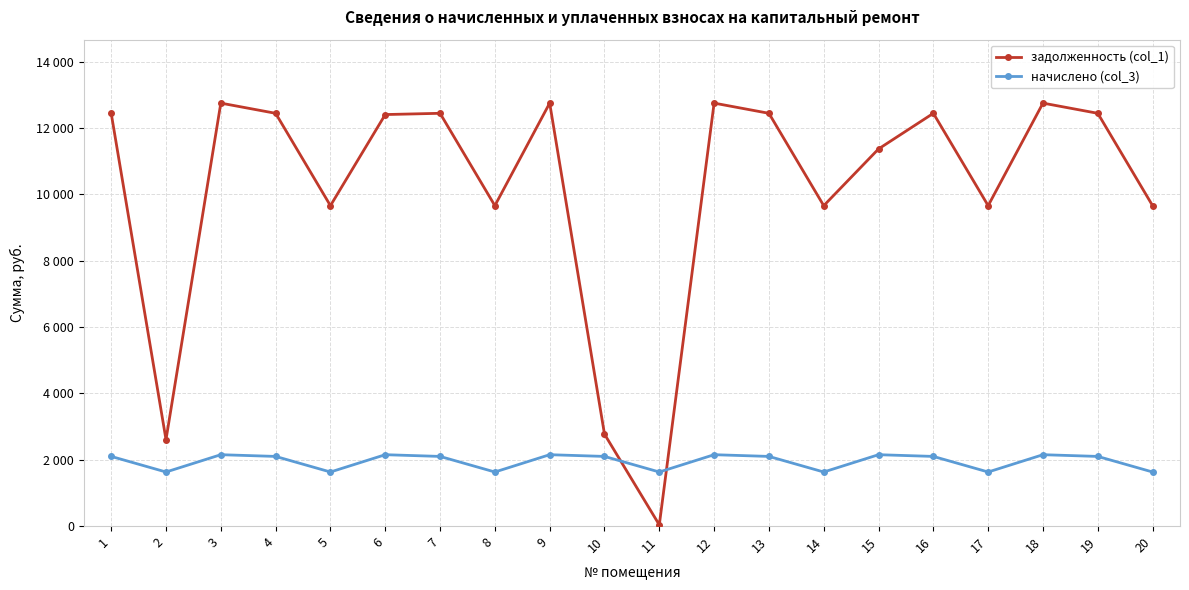

What is the sum of the задолженность (col_1) values at 9 and 16?

25190.4